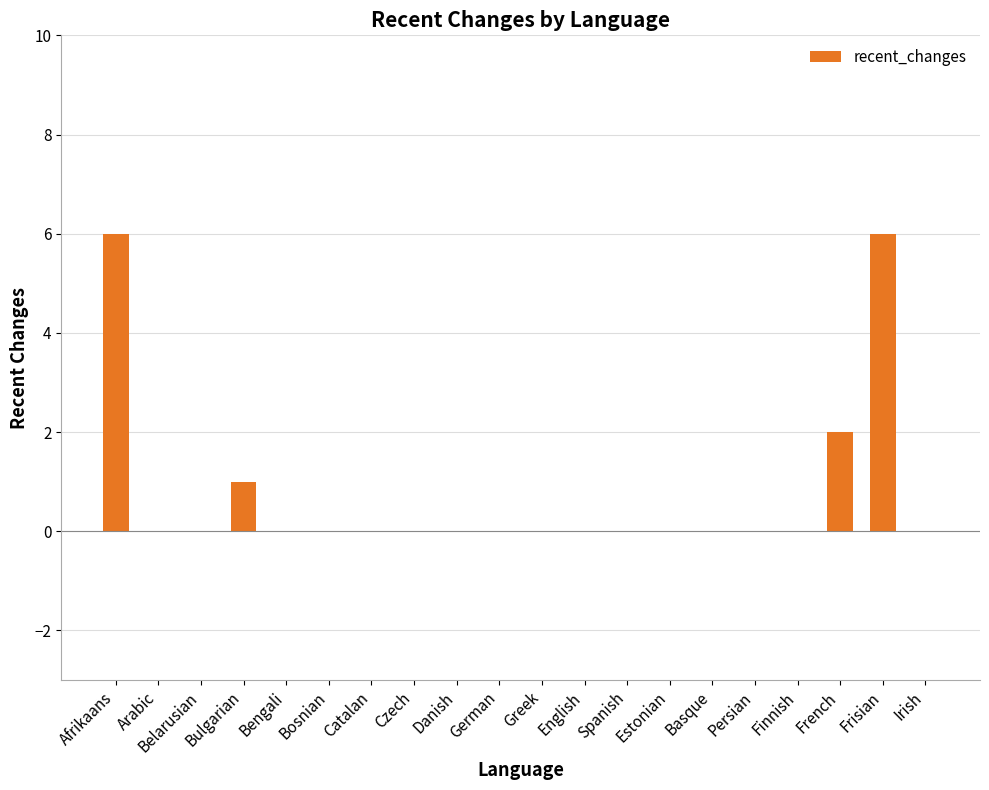

Count the values in the range 0 to 1.

17